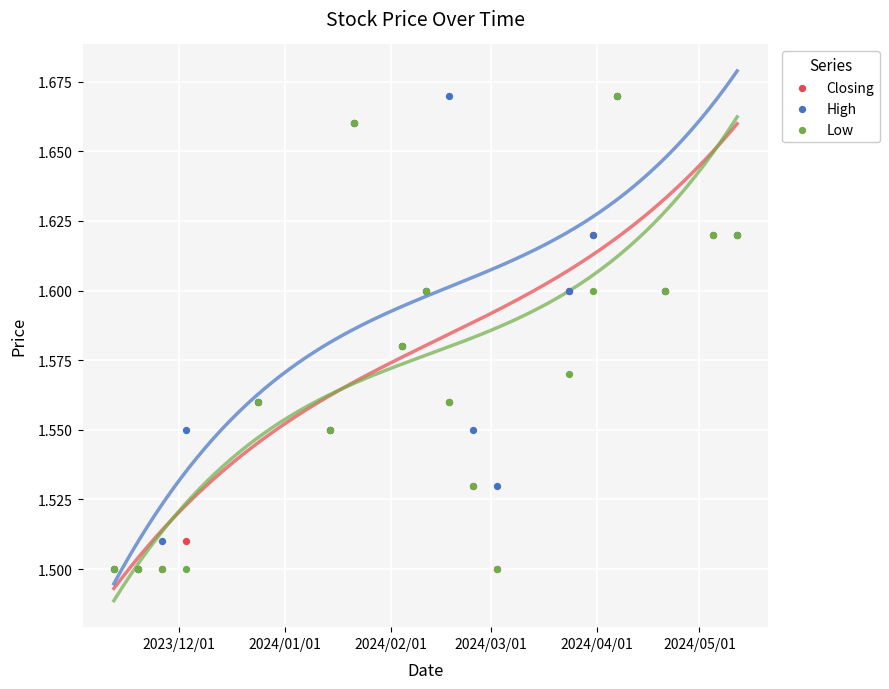

What are all the series names shown in the legend?

Closing, High, Low